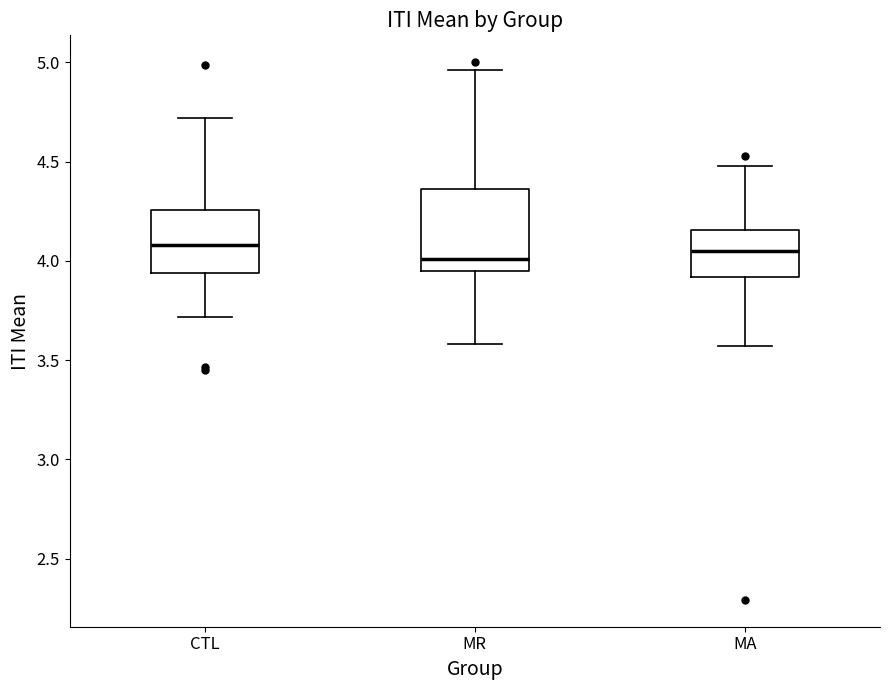

Reading left to right, read every box against the y-axis: the position of its median line, the range the box covers, and the ends of its whiskers. The values are not printed on the chart, so give them approximately, as read against the axis.

CTL: median 4.10, box 3.95 to 4.25, whiskers 3.70 to 4.70
MR: median 4.00, box 3.95 to 4.35, whiskers 3.60 to 4.95
MA: median 4.05, box 3.90 to 4.15, whiskers 3.55 to 4.50